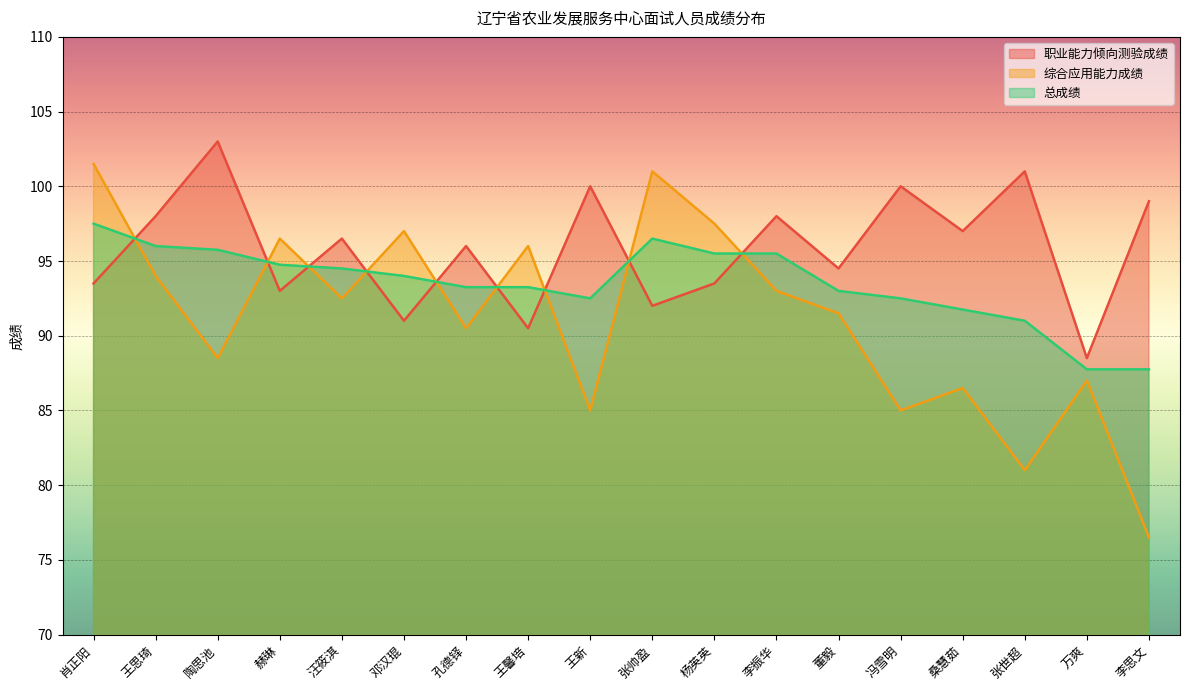

Does the chart display data point markers on the line(s)?

No